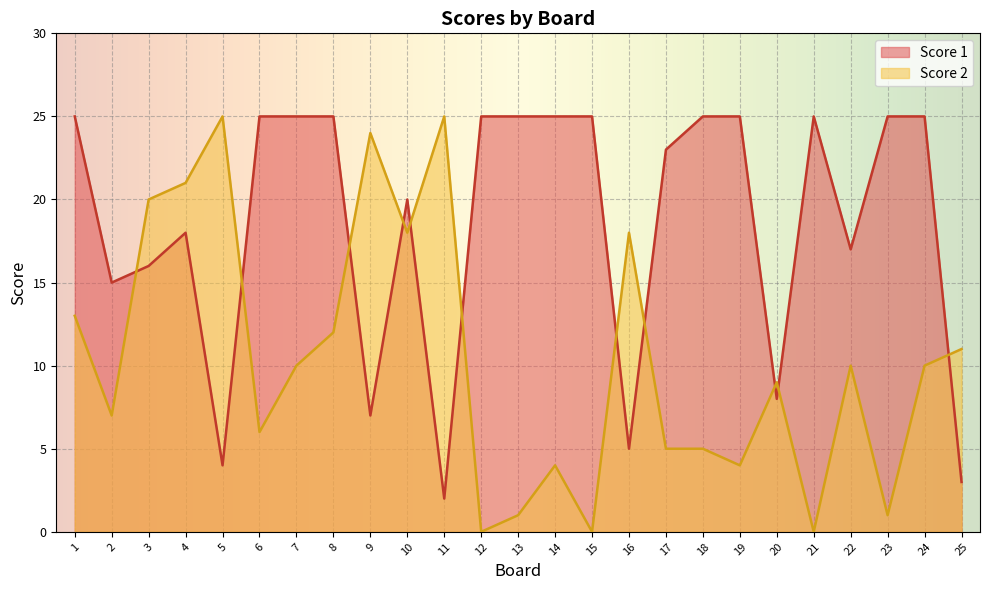

The value of Score 1 at 15 is 25. True or false?

True